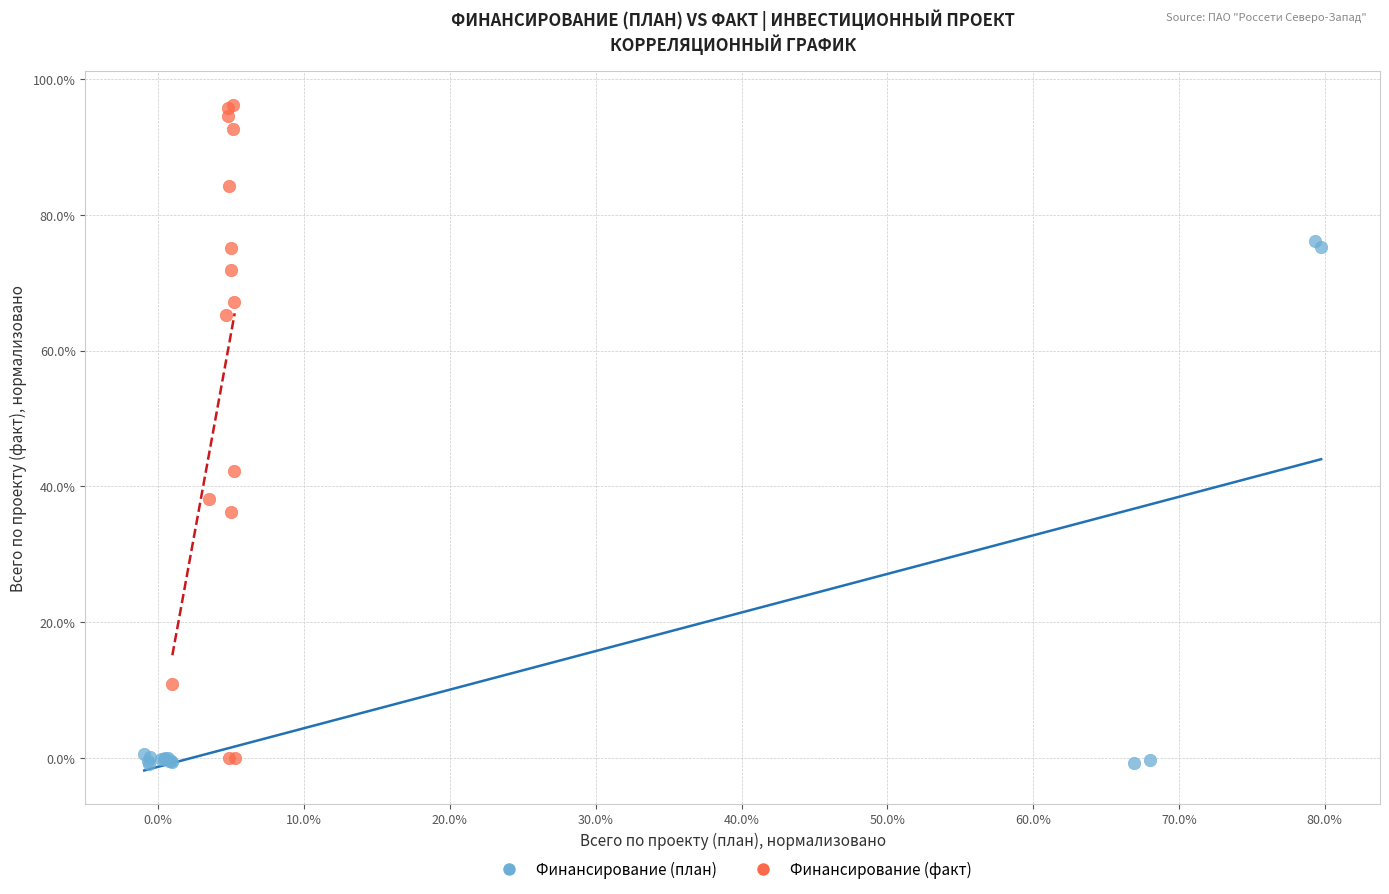

Which series reaches the maximum Y coordinate?

Финансирование (факт)